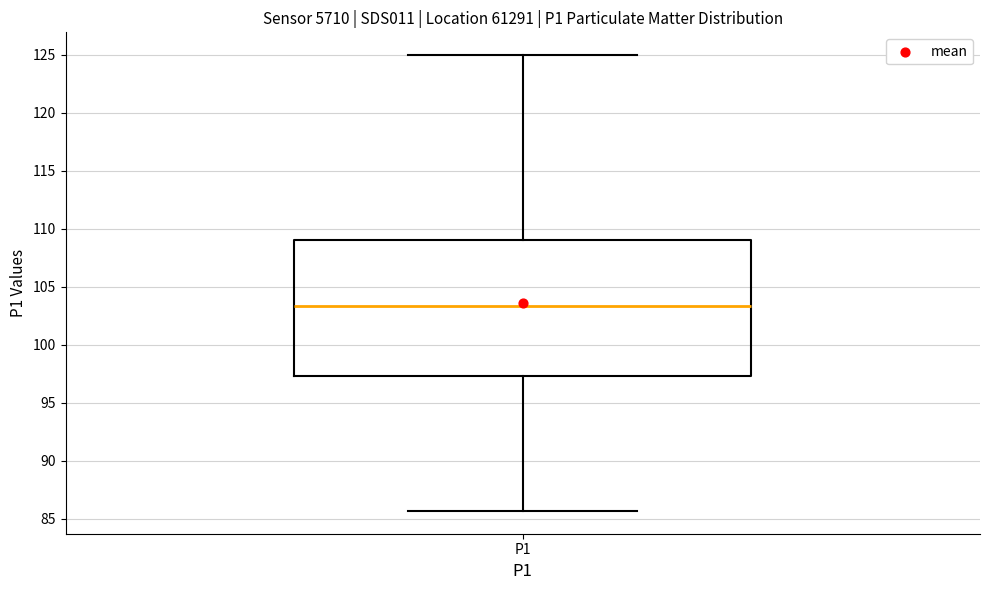

Transcribe this box plot: give where the median line is, the range the box spans, and where the two whiskers end, as read against the y-axis. The values are not printed on the chart, so give them approximately, as read against the axis.

median 103.5, box 97.5 to 109.0, whiskers 85.5 to 125.0